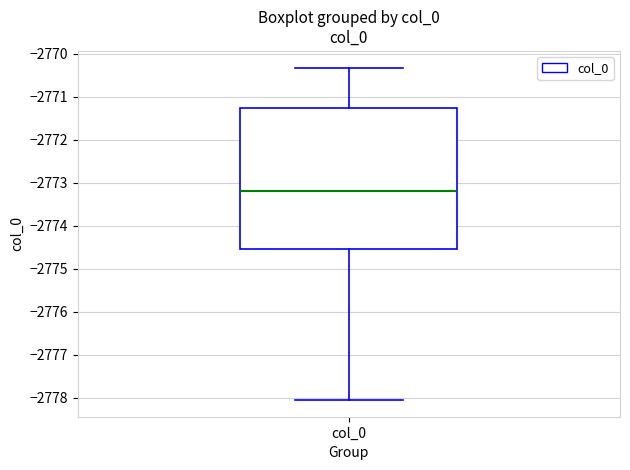

Where does the median line of the box for col_0 sit on the y-axis? The values are not printed on the chart, so give them approximately, as read against the axis.

-2773.2